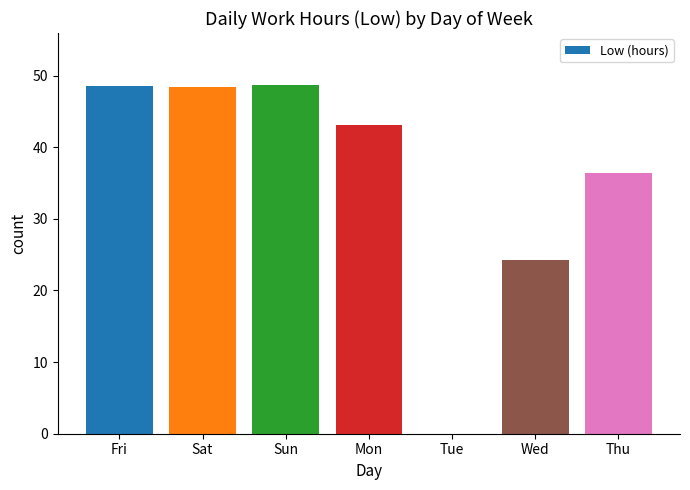

What is the approximate value at Sun?

48.6